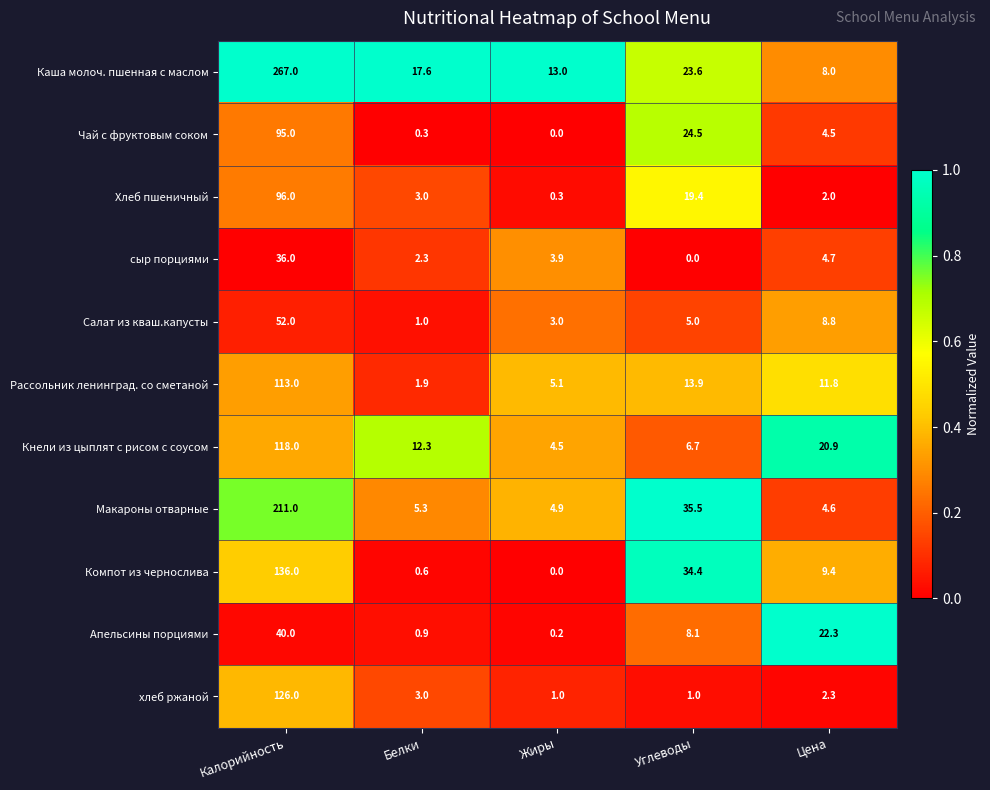

What is the greatest value displayed?

267.0